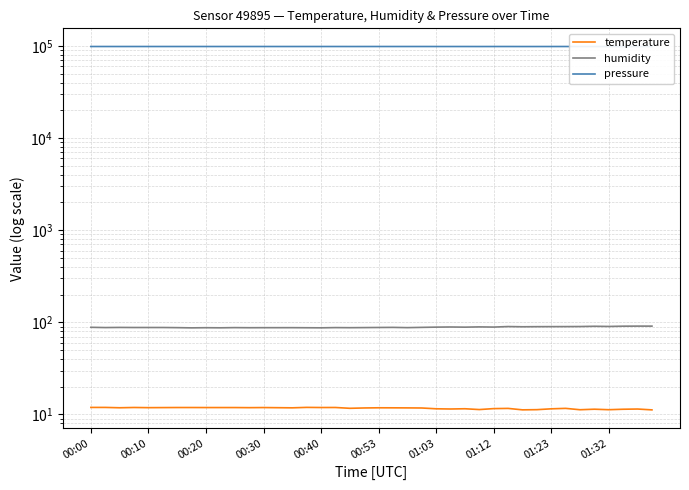

Is it true that temperature equals 11.2 at 30?

True